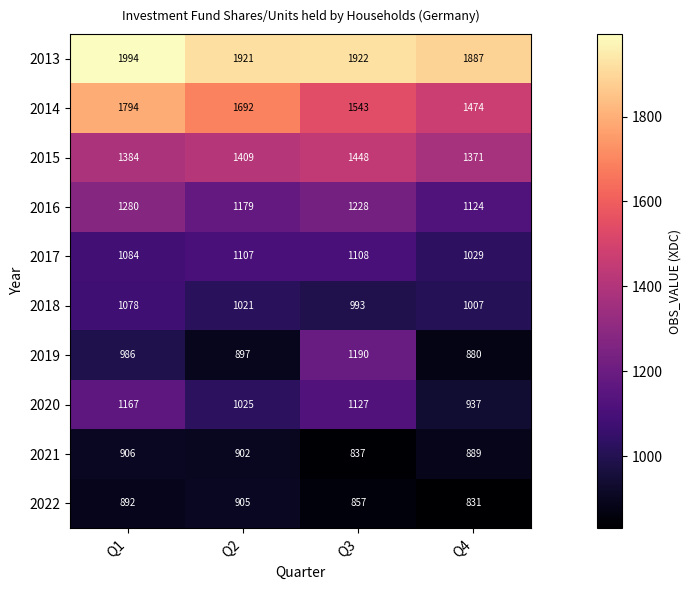

Rank the series at Q3 from lowest to highest value.

2021, 2022, 2018, 2017, 2020, 2019, 2016, 2015, 2014, 2013